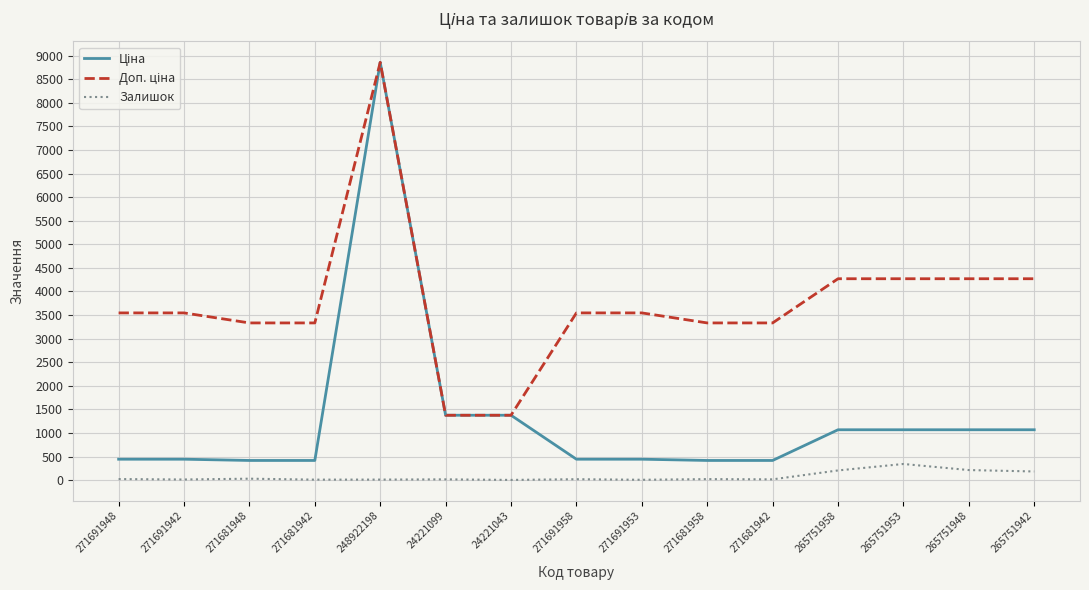

Reading left to right, what are all the values shown in this chart?

Ціна: 271691948=443.1	271691942=443.1	271681948=416.6	271681942=416.6	248922198=8856.7	24221099=1375.4	24221043=1375.4	271691958=443.1	271691953=443.1	271681958=416.6	271681942=416.6	265751958=1067.3	265751953=1067.3	265751948=1067.3	265751942=1067.3
Доп. ціна: 271691948=3545.0	271691942=3545.0	271681948=3332.5	271681942=3332.5	248922198=8856.7	24221099=1375.0	24221043=1375.0	271691958=3545.0	271691953=3545.0	271681958=3332.5	271681942=3332.5	265751958=4269.4	265751953=4269.4	265751948=4269.4	265751942=4269.4
Залишок: 271691948=22.0	271691942=13.0	271681948=30.0	271681942=10.0	248922198=11.0	24221099=16.0	24221043=4.0	271691958=19.0	271691953=7.0	271681958=21.0	271681942=16.0	265751958=205.0	265751953=342.0	265751948=213.0	265751942=183.0